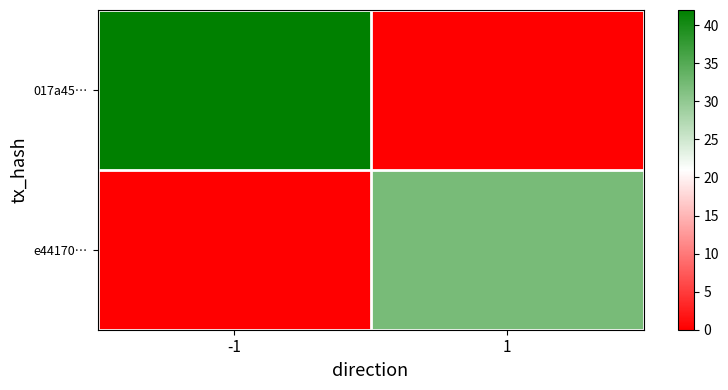

Rank the series by their average value, from highest to lowest.

017a45…, e44170…